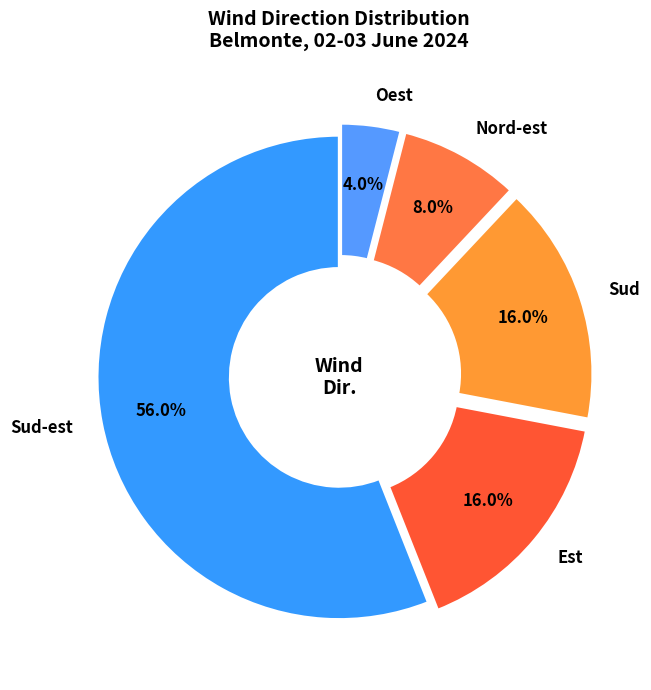

Which slice is the largest?

Sud-est